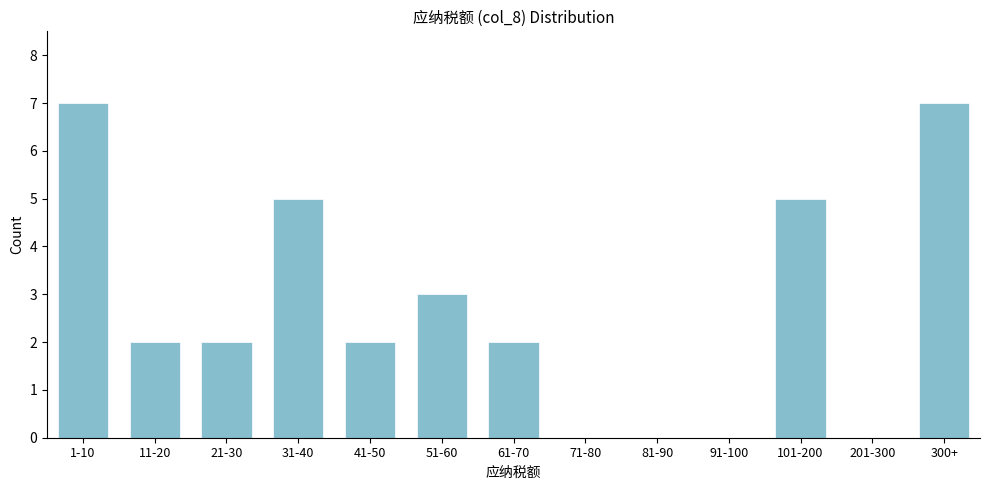

Reading left to right, list all the values displayed in this chart.

1-10=7	11-20=2	21-30=2	31-40=5	41-50=2	51-60=3	61-70=2	71-80=0	81-90=0	91-100=0	101-200=5	201-300=0	300+=7